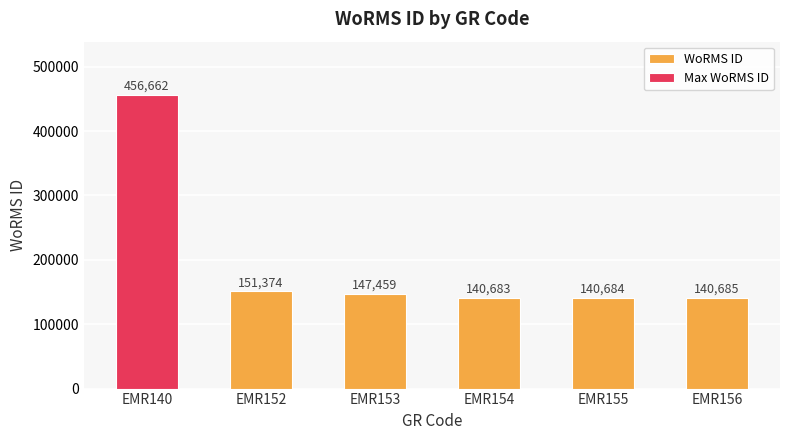

List the labels in order of value, smallest first.

EMR154, EMR155, EMR156, EMR153, EMR152, EMR140